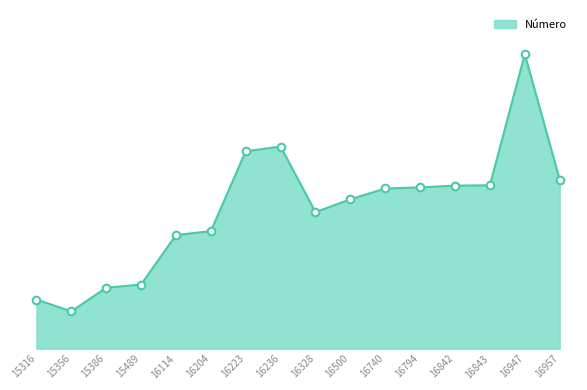

What is the change in value from 16204 to 16223?

+223